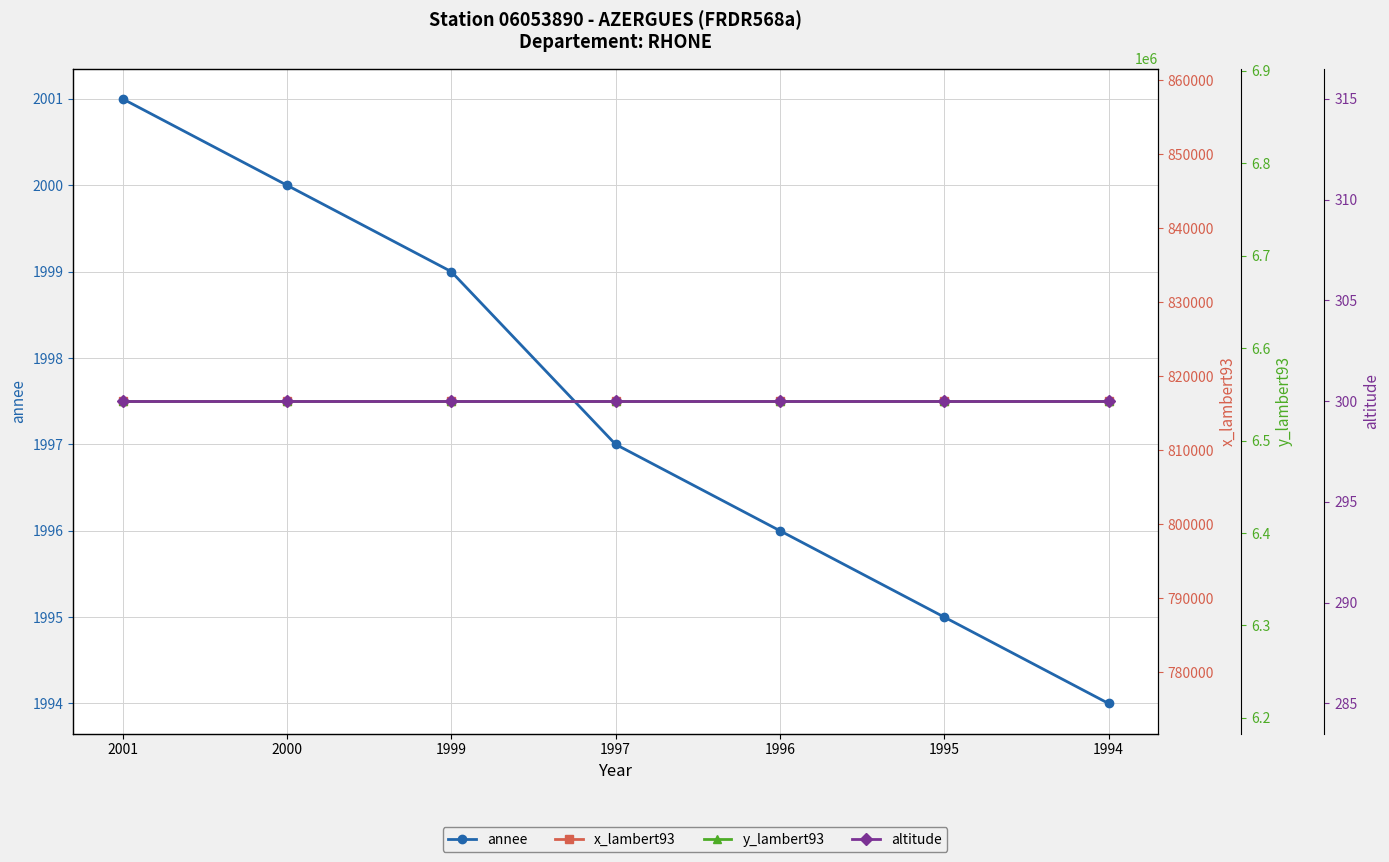

What is the sum of all y_lambert93 values?

45798515